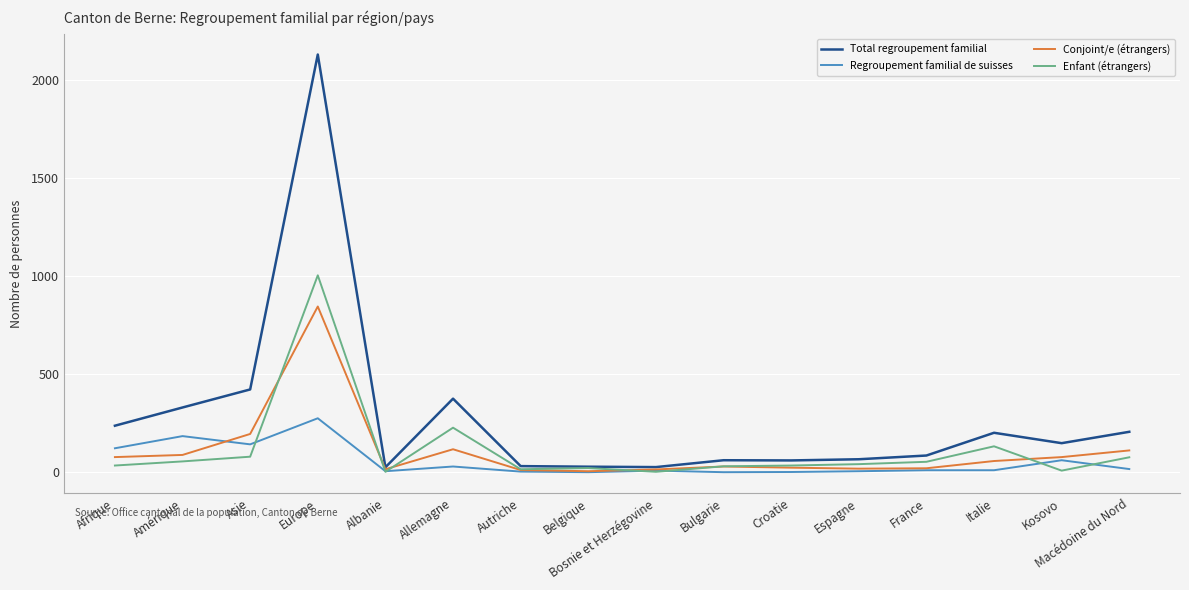

Which series has the largest total across all categories?

Total regroupement familial